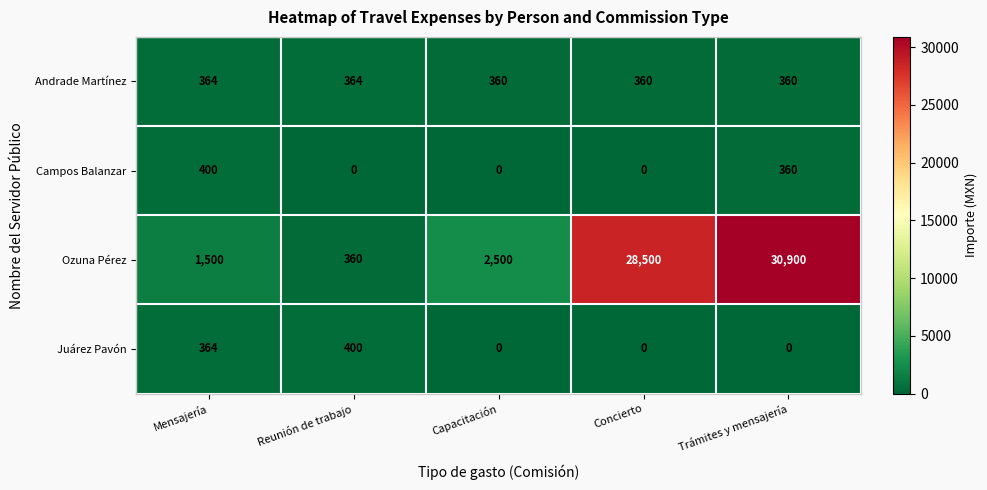

What is the greatest value displayed?

30900